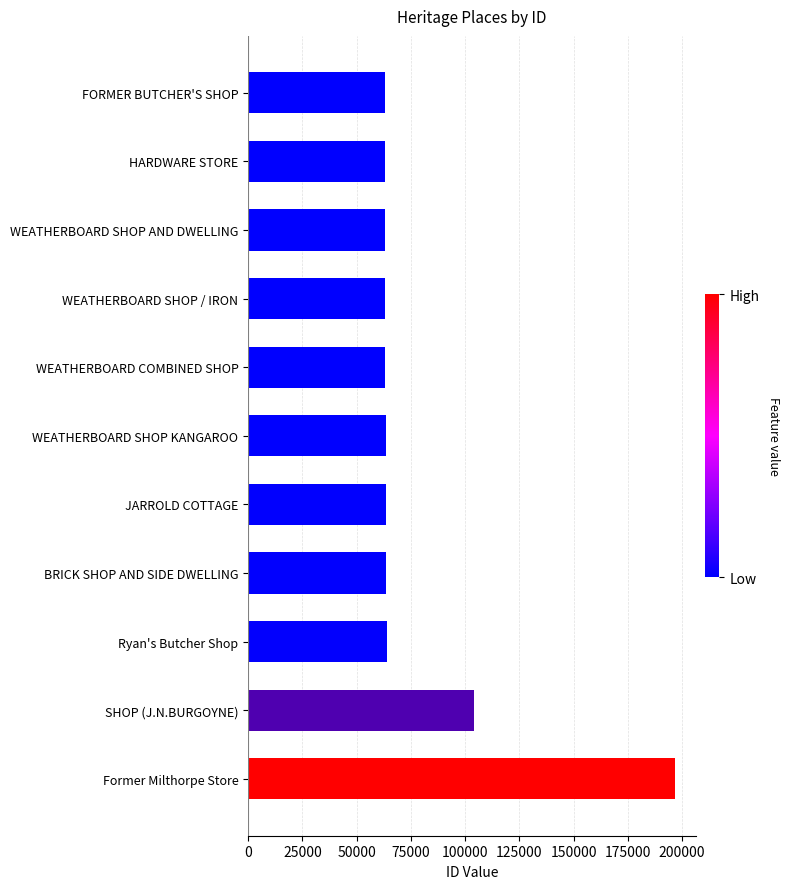

What is the minimum value shown in the chart?

63231